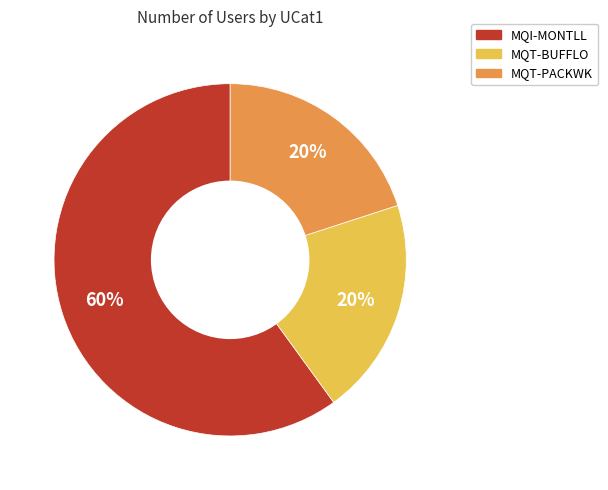

What percentage is the MQT-PACKWK slice, to the nearest percent?

20%